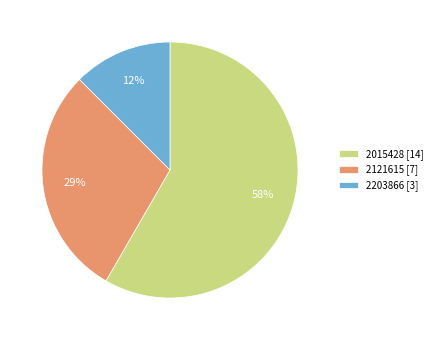

Which category has the smallest portion of the pie?

2203866